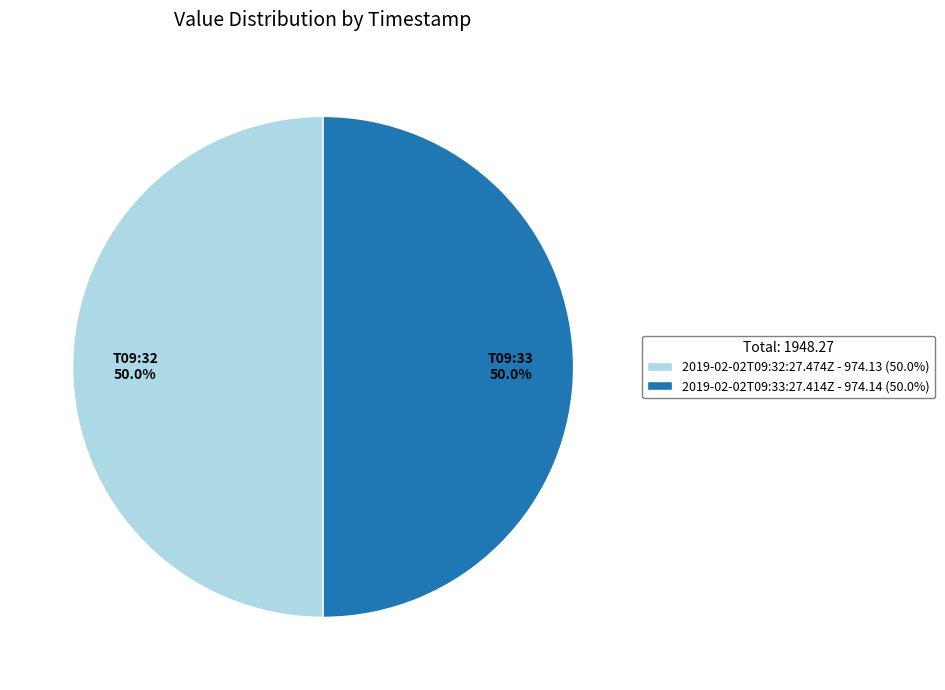

To the nearest percent, what percentage of the pie is 2019-02-02T09:33:27.414Z?

50%